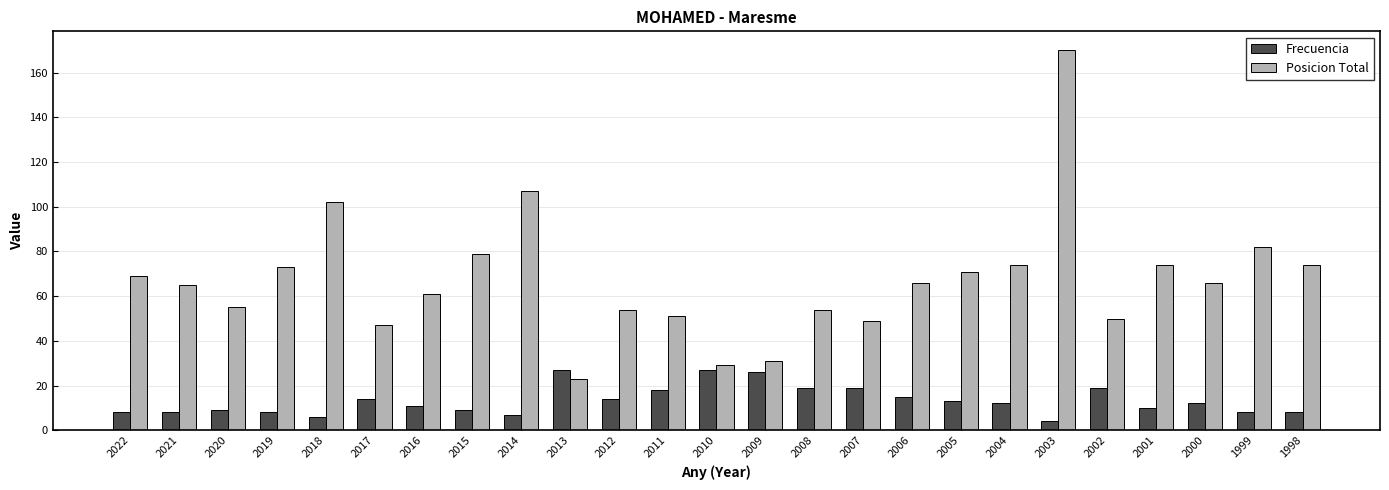

What is the minimum value for Posicion Total?

23